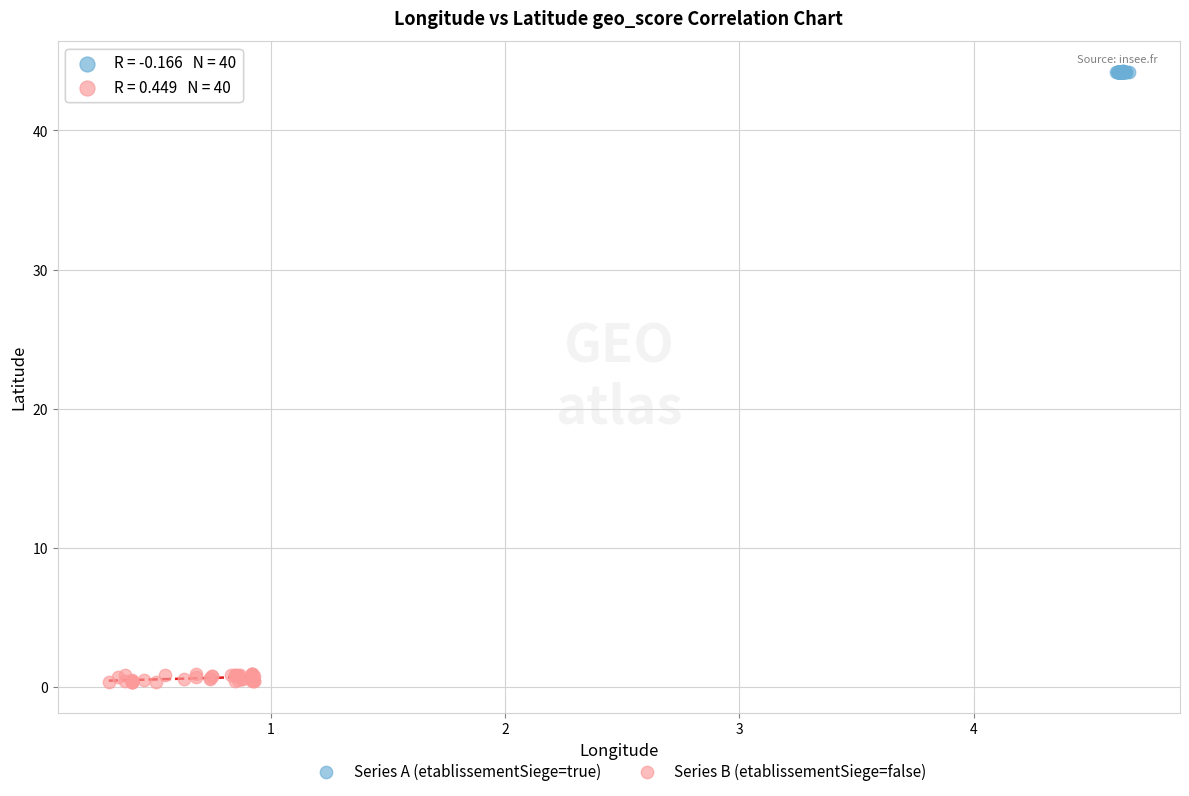

Which series contains the highest Y value?

Series A (etablissementSiege=true)